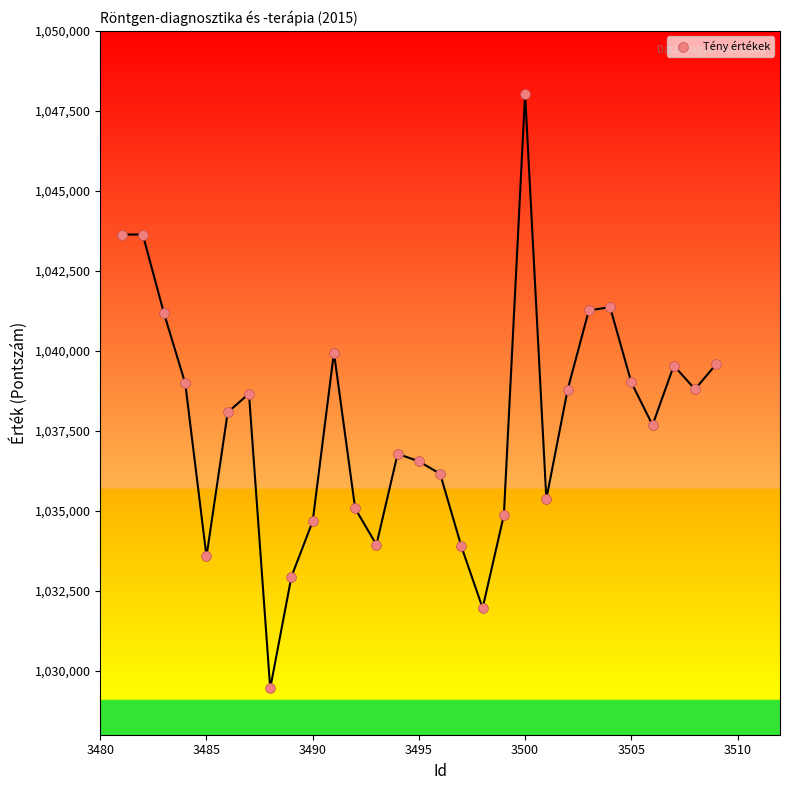

What is the range of X values (max minus min)?

28